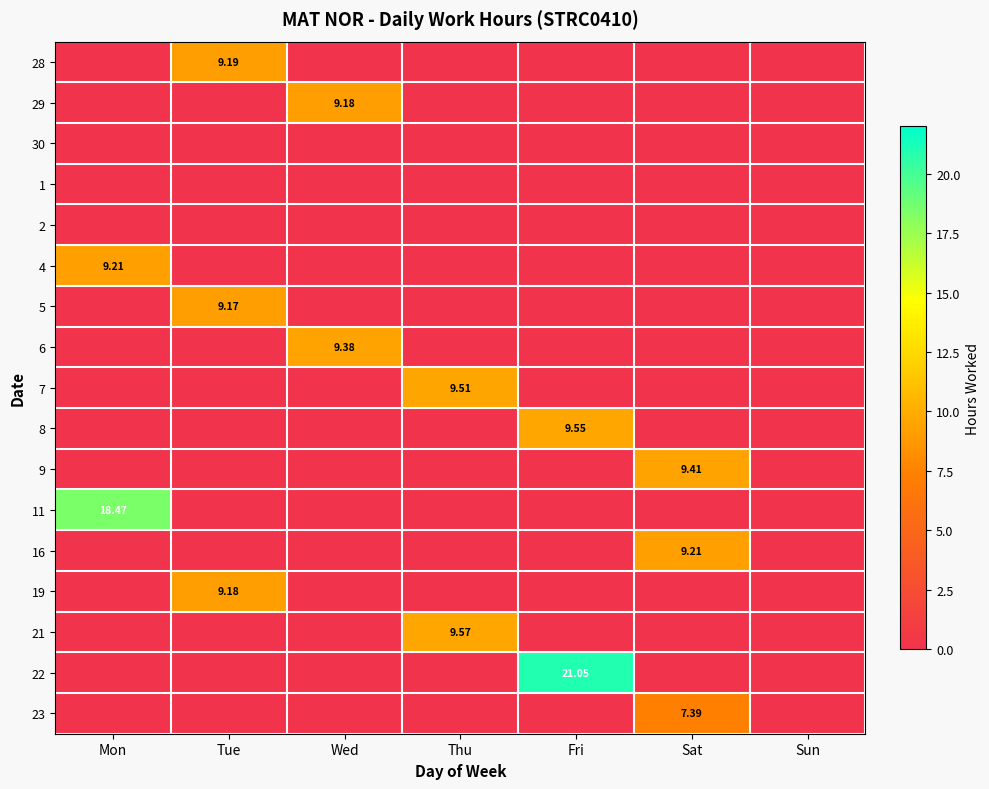

Is it true that 1 equals 0.0 at Mon?

True